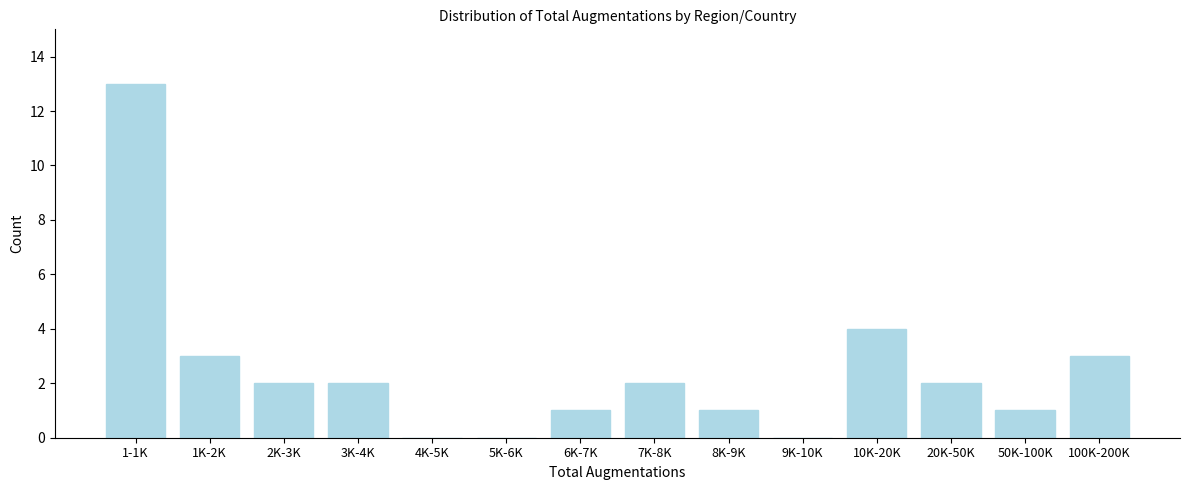

What is the change in value from 9K-10K to 20K-50K?

+2